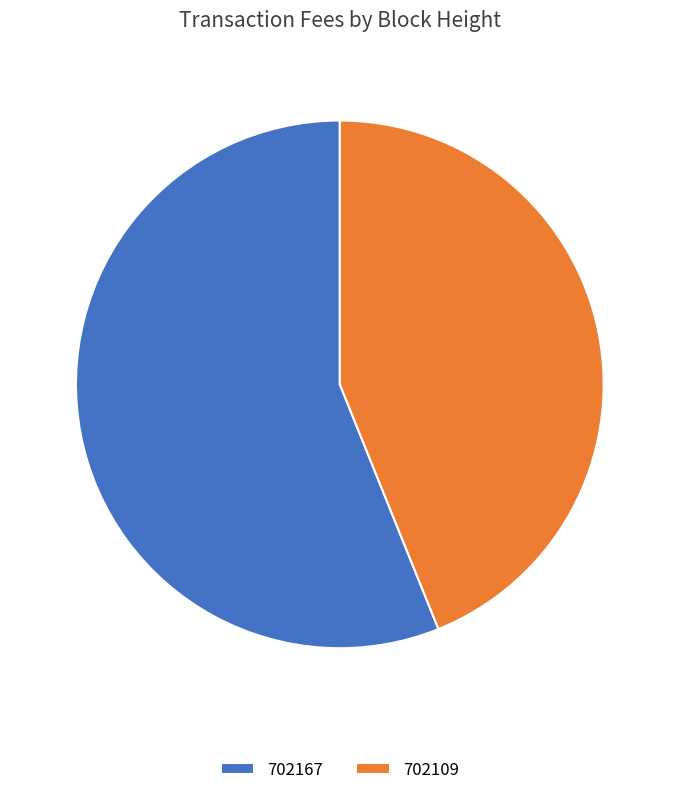

The 702109 slice represents 34% of the pie. True or false?

False